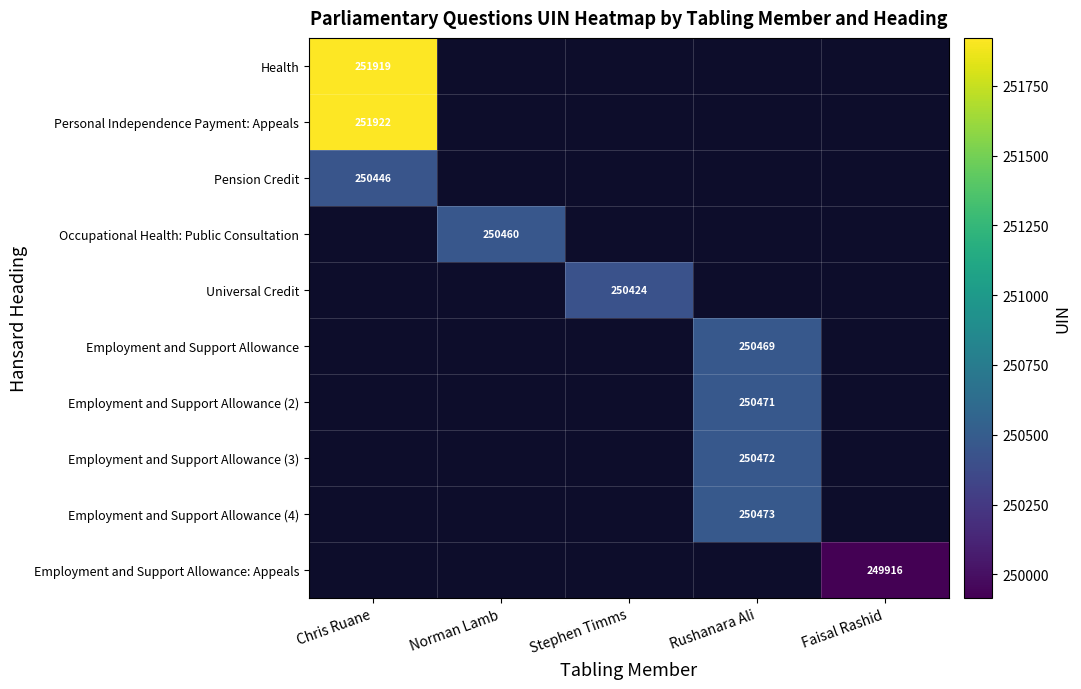

The Employment and Support Allowance: Appeals series shows 249916 at Faisal Rashid. True or false?

True